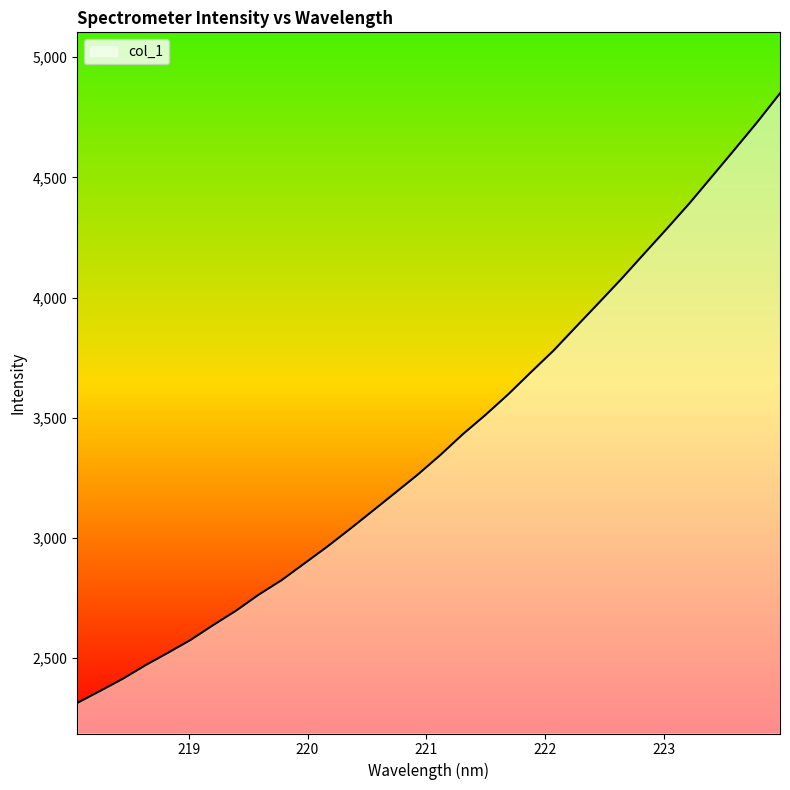

What is the difference between the maximum and minimum values?

2536.6